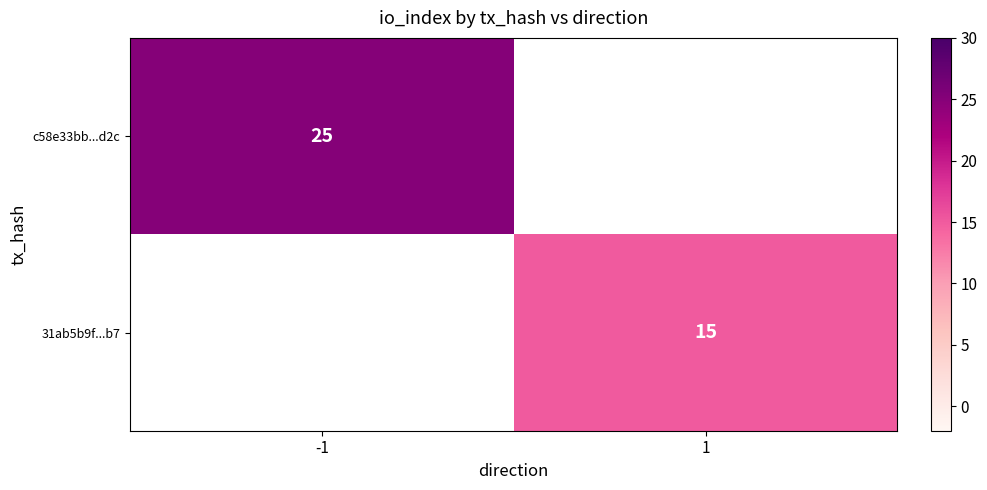

Is the value of c58e33bb...d2c at -1 greater than the value of 31ab5b9f...b7 at 1?

Yes